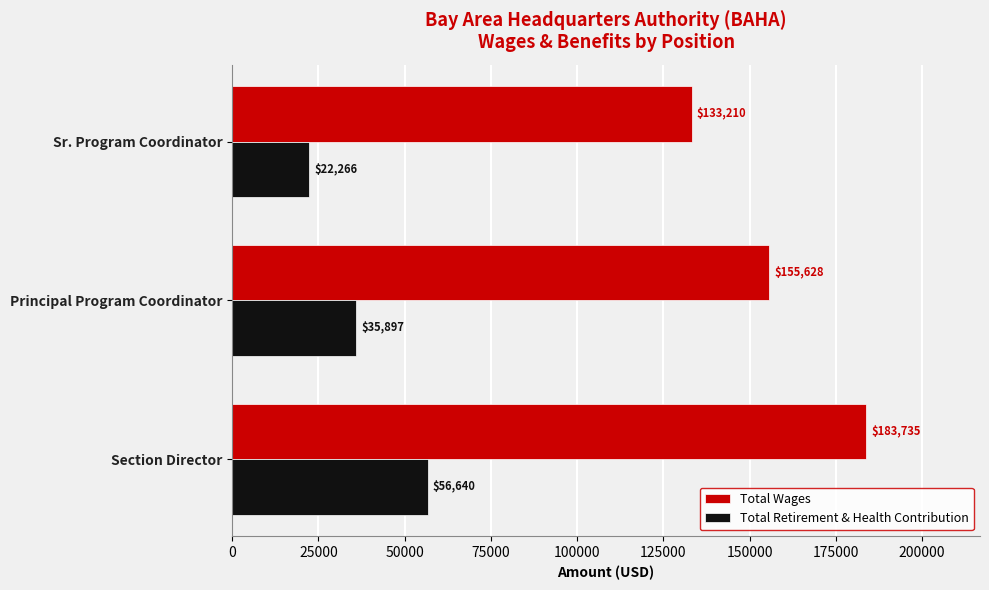

Which series has the largest total across all categories?

Total Wages